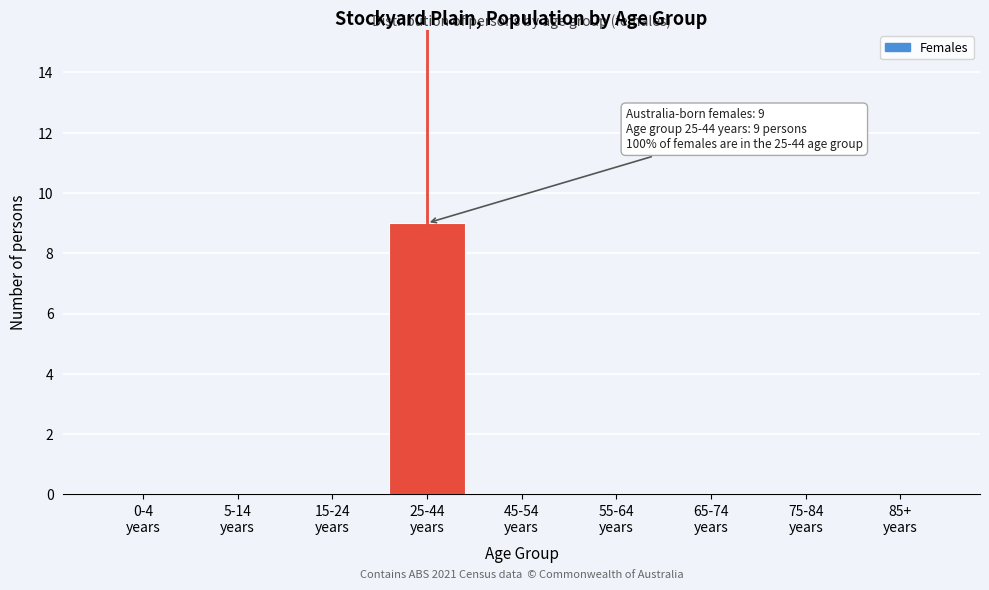

What is the maximum value shown in the chart?

9